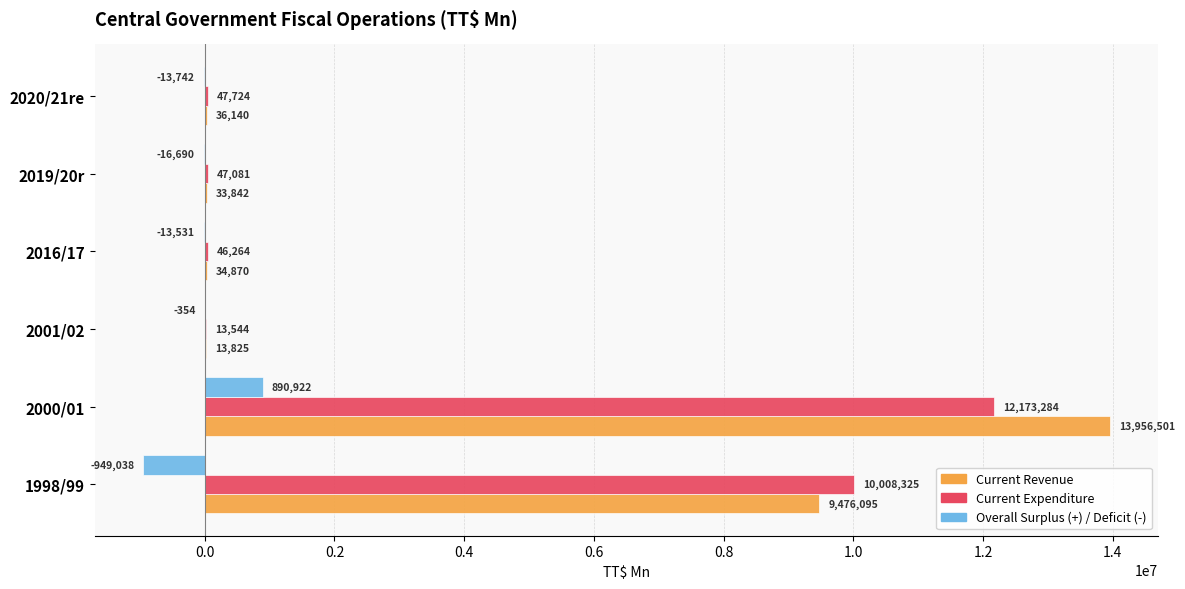

True or false: Overall Surplus (+) / Deficit (-) has a value of -16689.9 at 2019/20r.

True